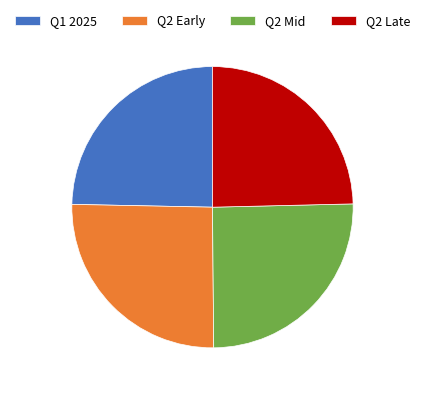

Approximately how many times larger is the value at Q2 Mid compared to Q2 Late?

1.0